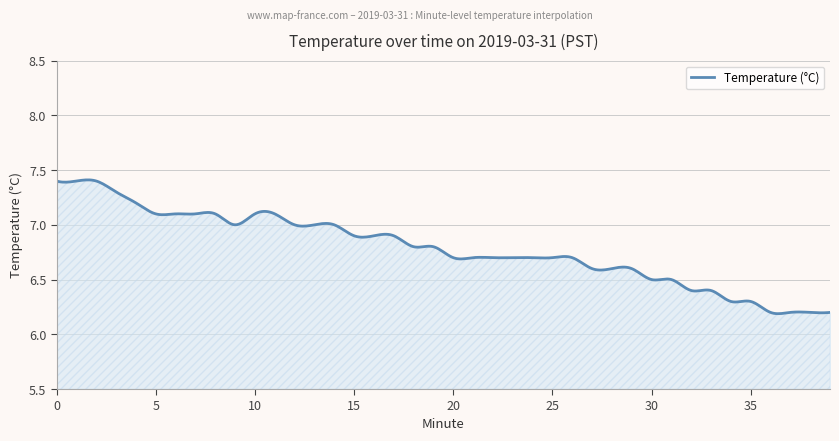

What is the difference between the maximum and minimum values?

1.2